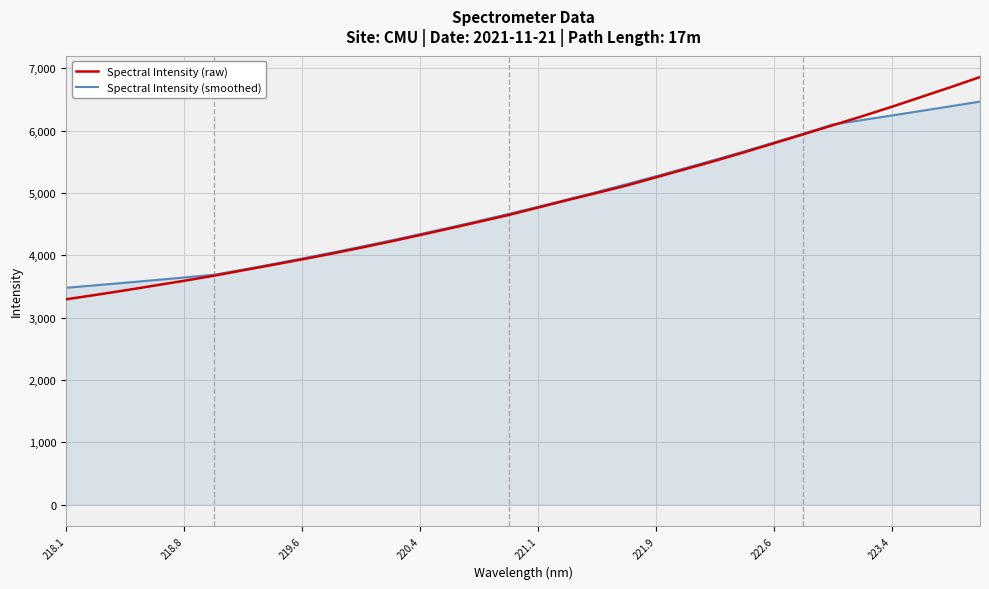

How many values in the Spectral Intensity (raw) series are below 4767?

16